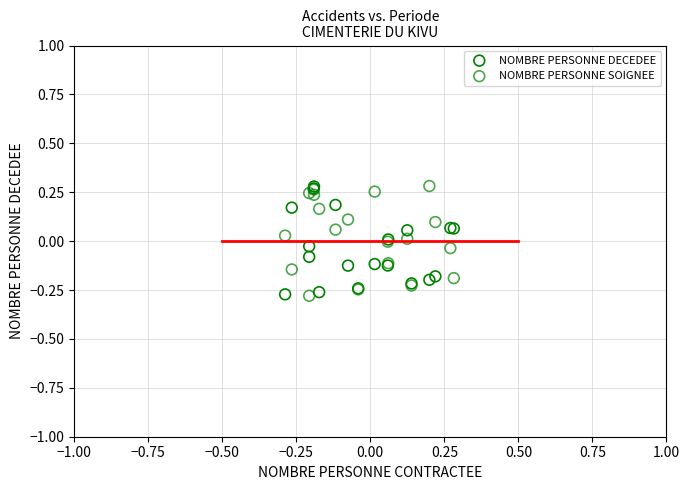

What are all the series names shown in the legend?

NOMBRE PERSONNE DECEDEE, NOMBRE PERSONNE SOIGNEE